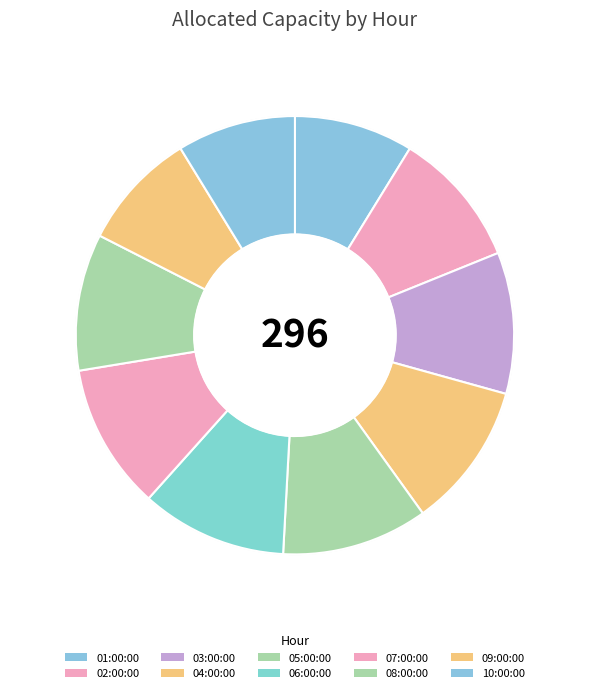

Count the number of slices in the pie.

10